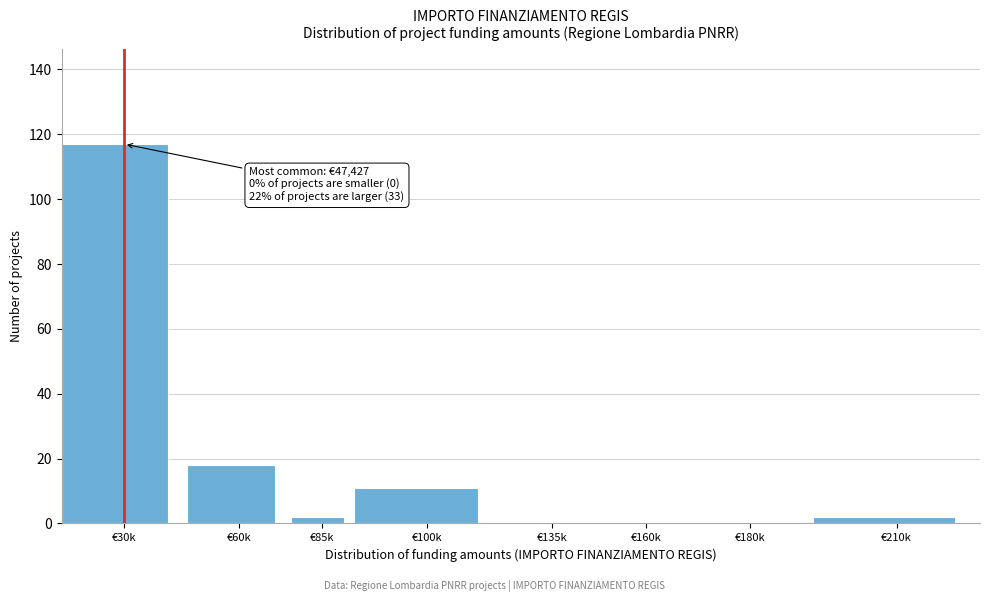

Reading left to right, what are all the values shown in this chart?

€30k=117	€60k=18	€85k=2	€100k=11	€135k=0	€160k=0	€180k=0	€210k=2